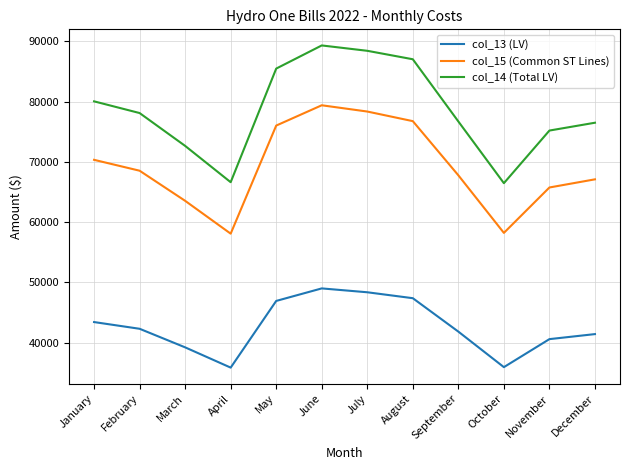

What value does the col_13 (LV) series have at December?

41398.2